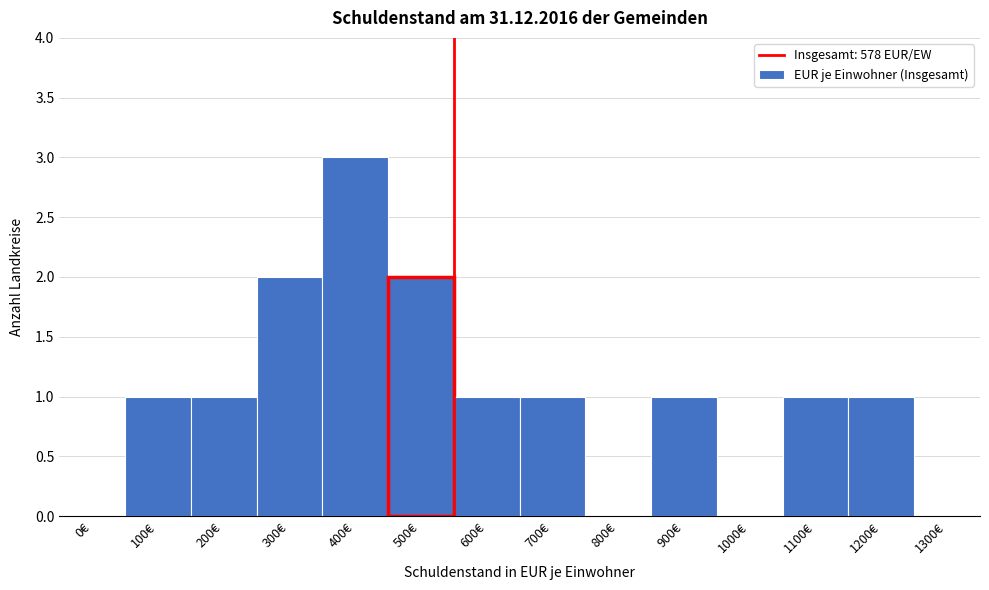

Reading left to right, transcribe all the data shown in this chart.

0€=0	100€=1	200€=1	300€=2	400€=3	500€=2	600€=1	700€=1	800€=0	900€=1	1000€=0	1100€=1	1200€=1	1300€=0